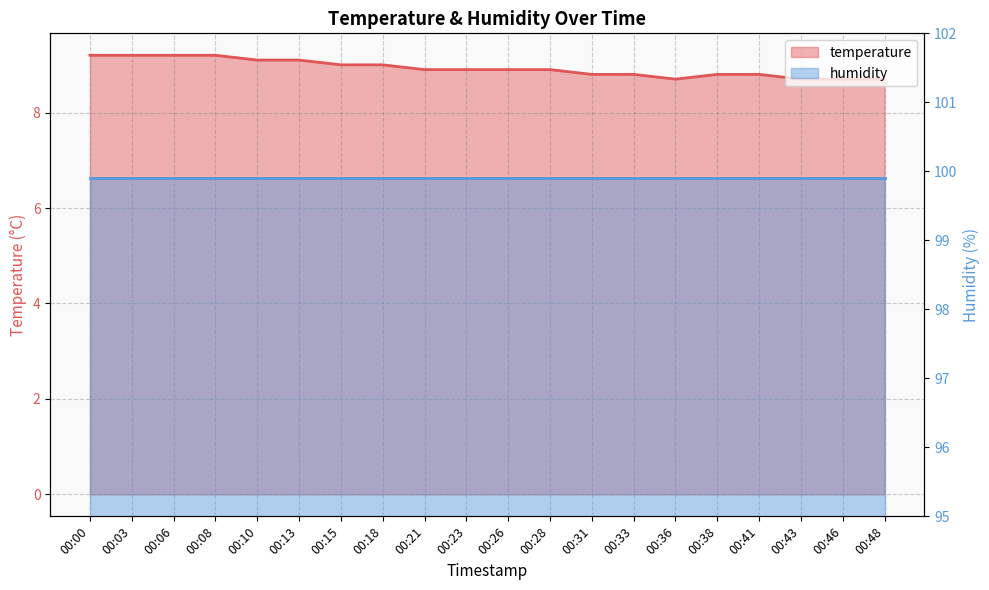

What is the greatest value displayed?

9.2